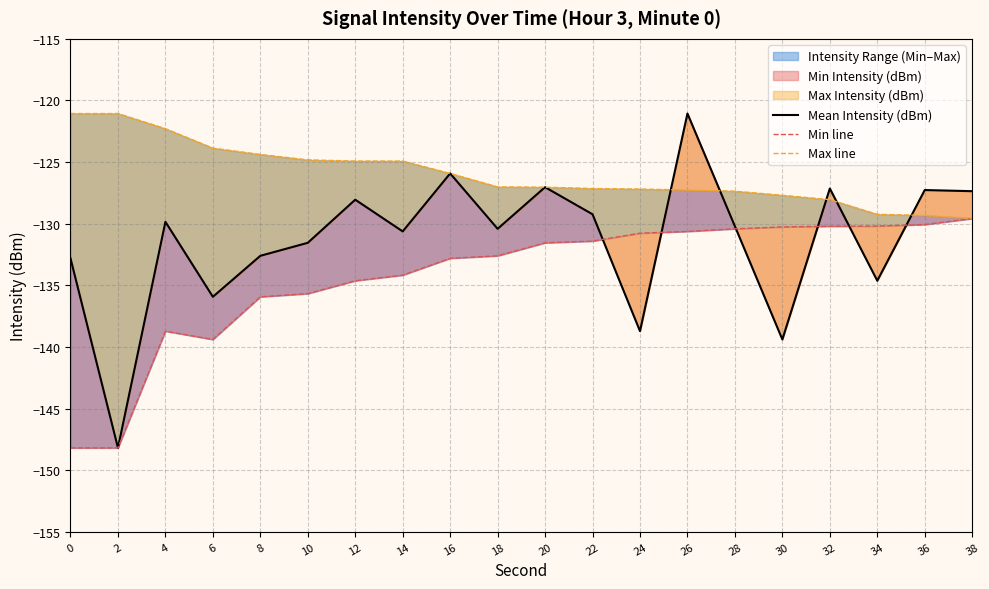

Count the number of categories in the chart.

20